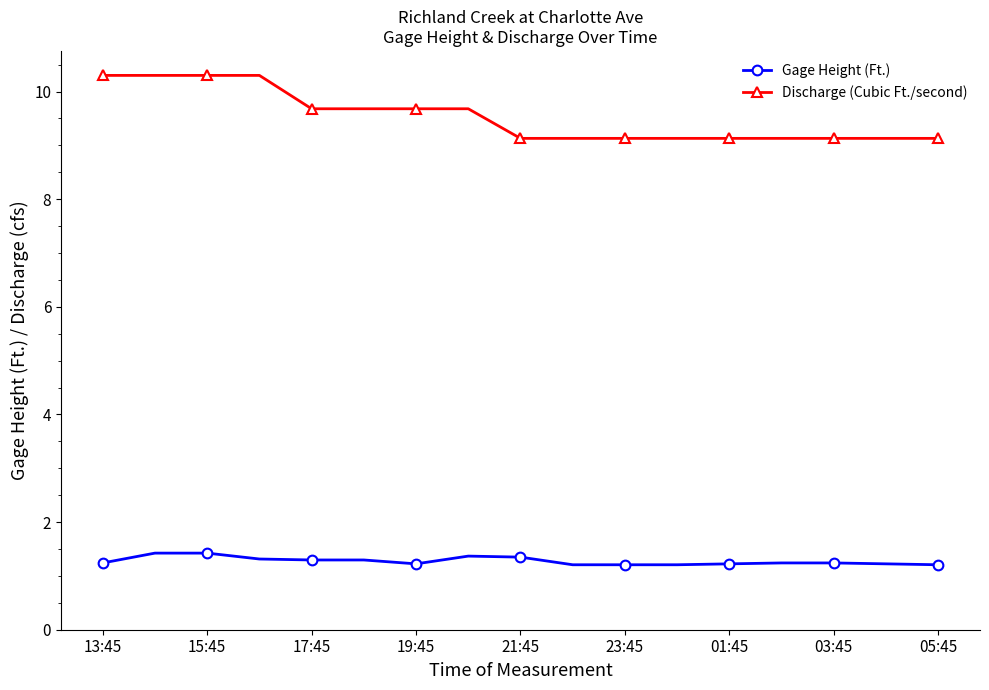

Which series has the largest range (max minus min)?

Discharge (Cubic Ft./second)